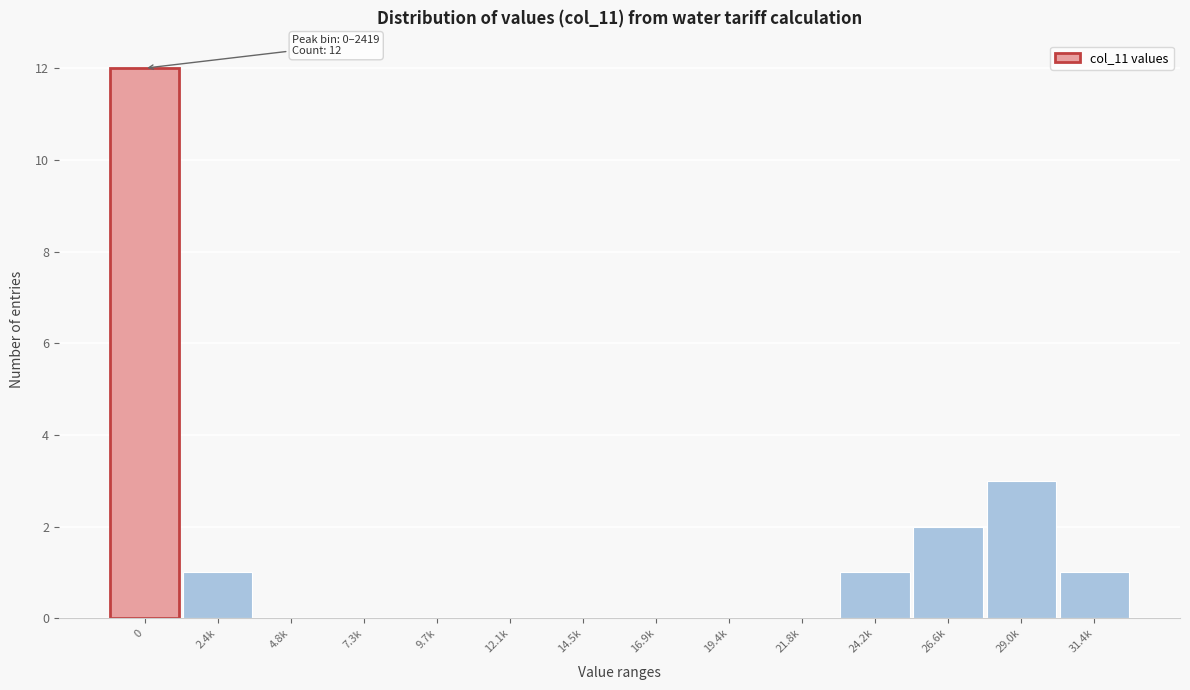

Reading left to right, extract all data points from this chart.

0=12	2.4k=1	4.8k=0	7.3k=0	9.7k=0	12.1k=0	14.5k=0	16.9k=0	19.4k=0	21.8k=0	24.2k=1	26.6k=2	29.0k=3	31.4k=1